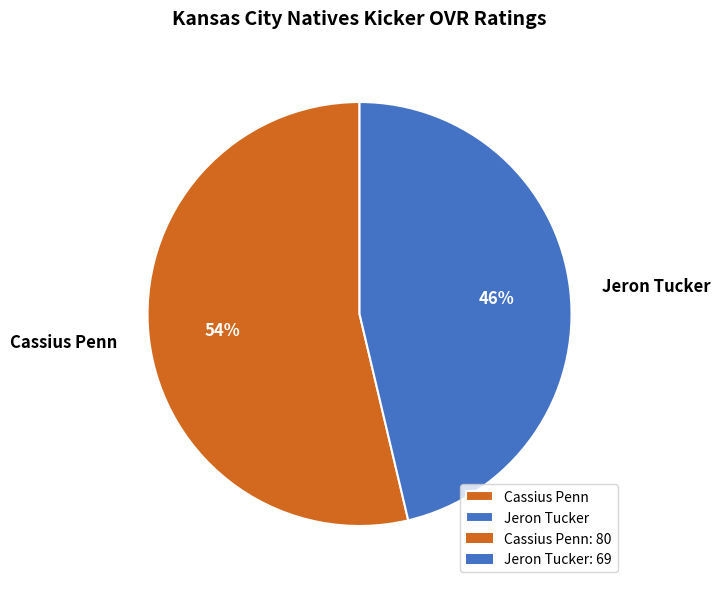

Is it true that Cassius Penn is 54% of the pie?

True